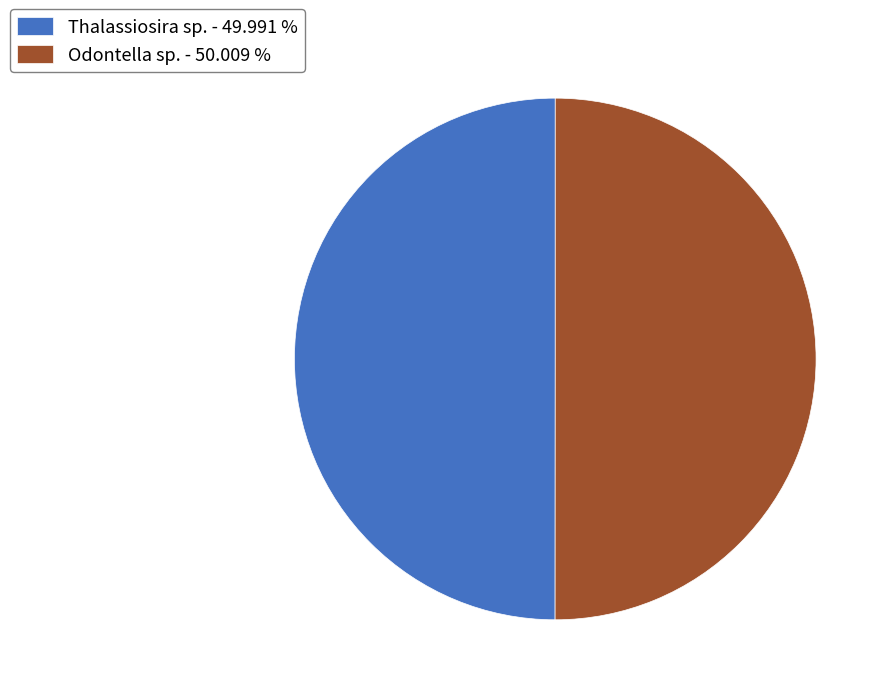

The Odontella sp. slice represents 50% of the pie. True or false?

True